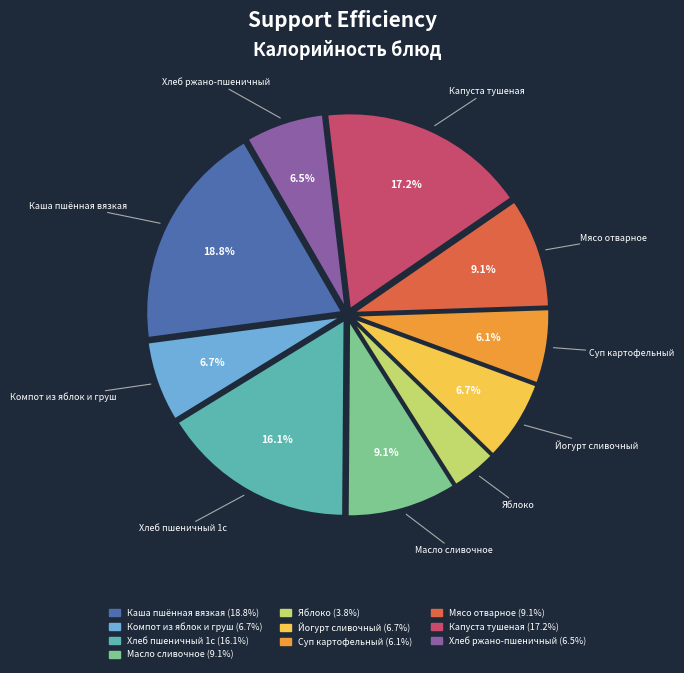

Which category has the smallest portion of the pie?

Яблоко